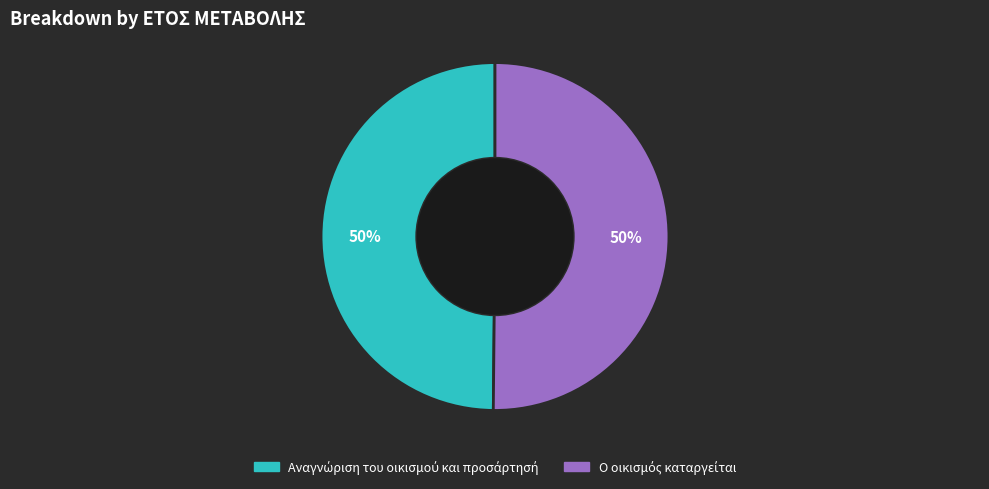

To the nearest percent, what is the average slice percentage?

50%